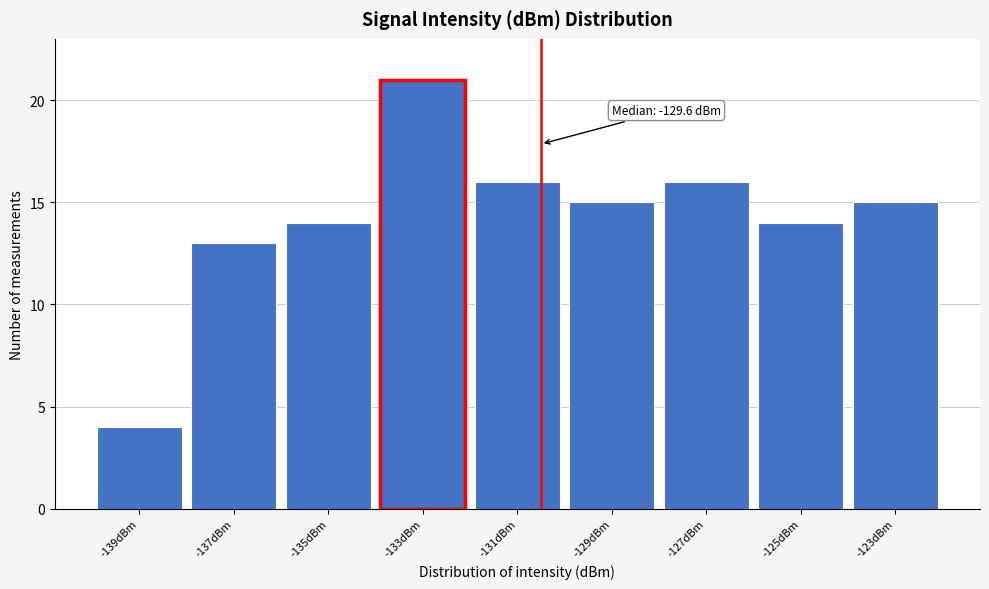

Reading right to left, list all the values displayed in this chart.

15	14	16	15	16	21	14	13	4